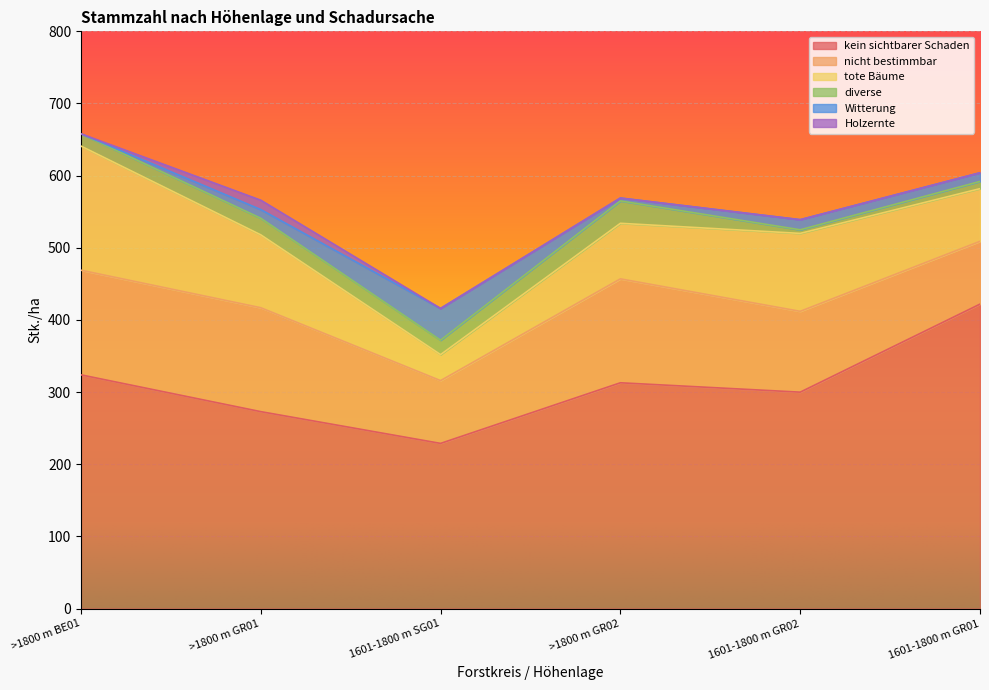

The value of Holzernte at 1601-1800 m GR02 is 0. True or false?

True